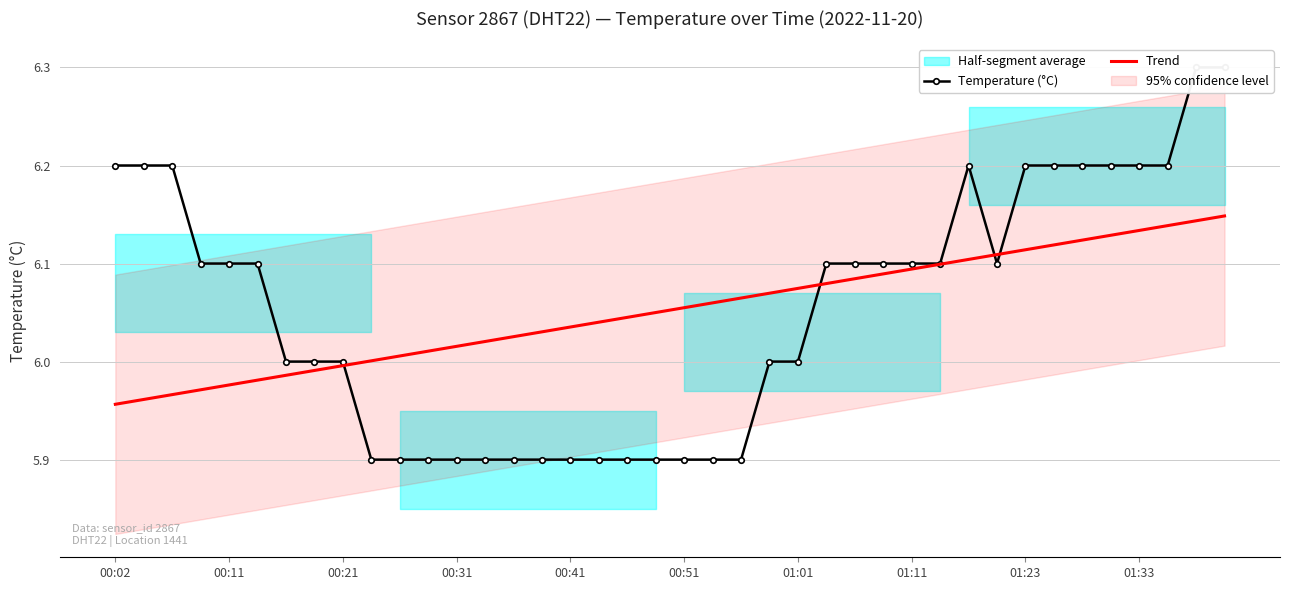

The Trend series shows 6.0 at 17. True or false?

True